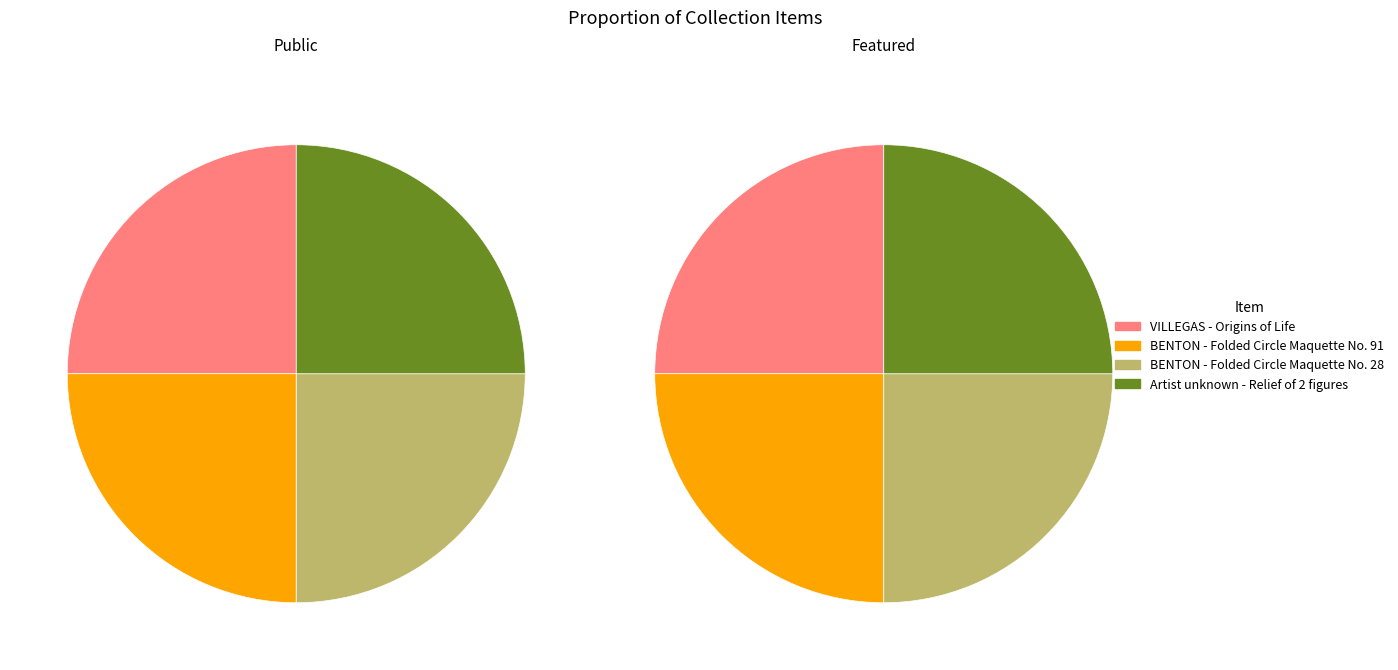

What portion of the pie excludes Artist unknown - Relief of 2 figures?

75.0%